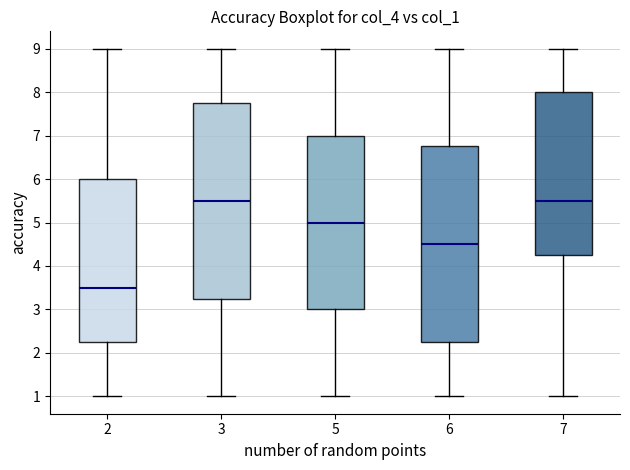

Which box's median line is the lowest?

2